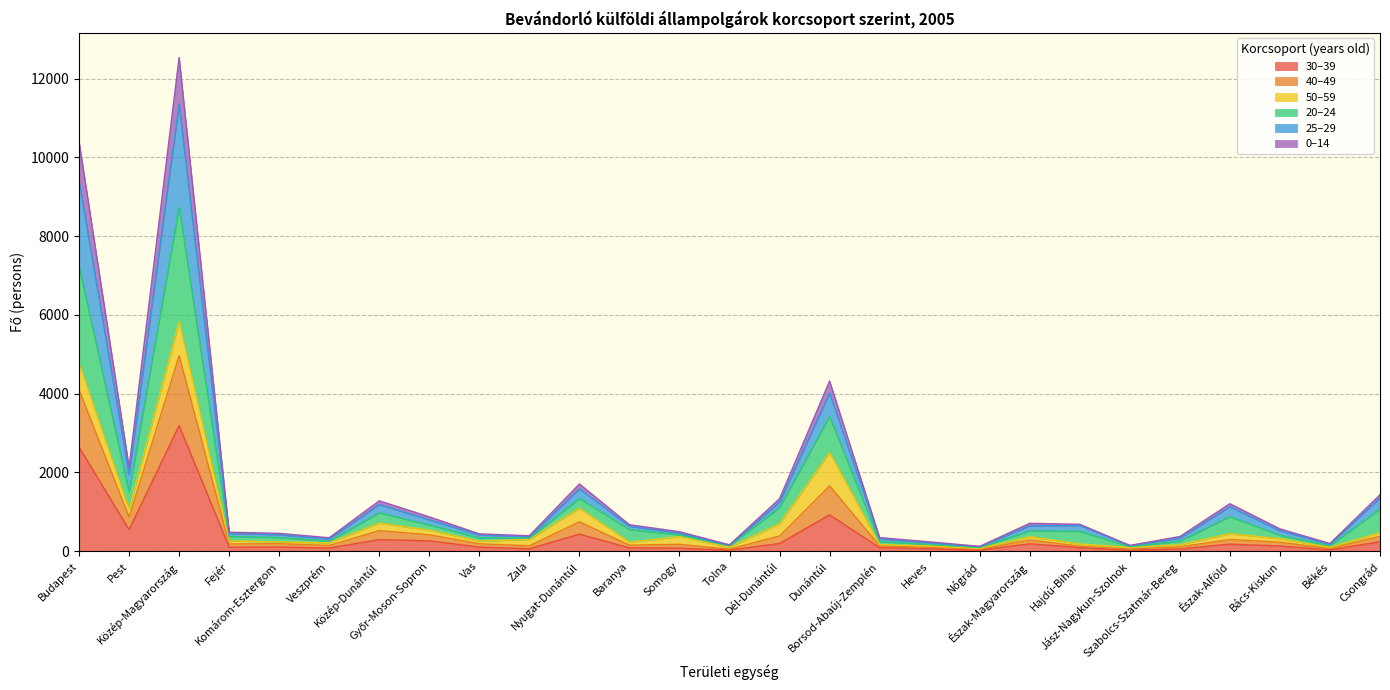

Does the chart have visible grid lines?

Yes